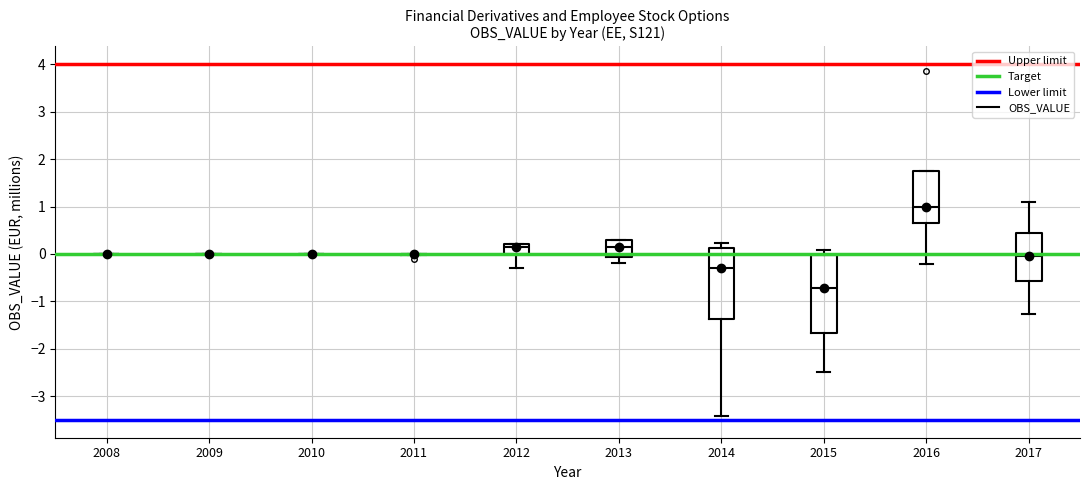

Comparing the boxes themselves (not the whiskers), which one is the tallest?

2015